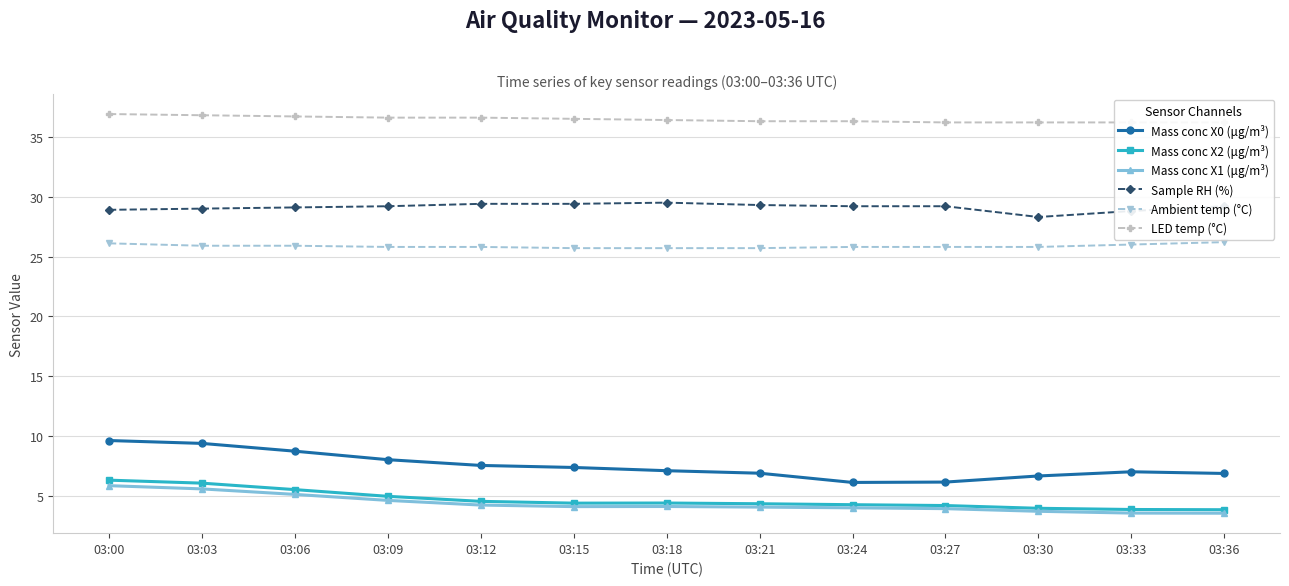

At which category does Sample RH (%) reach its first local valley?

03:30